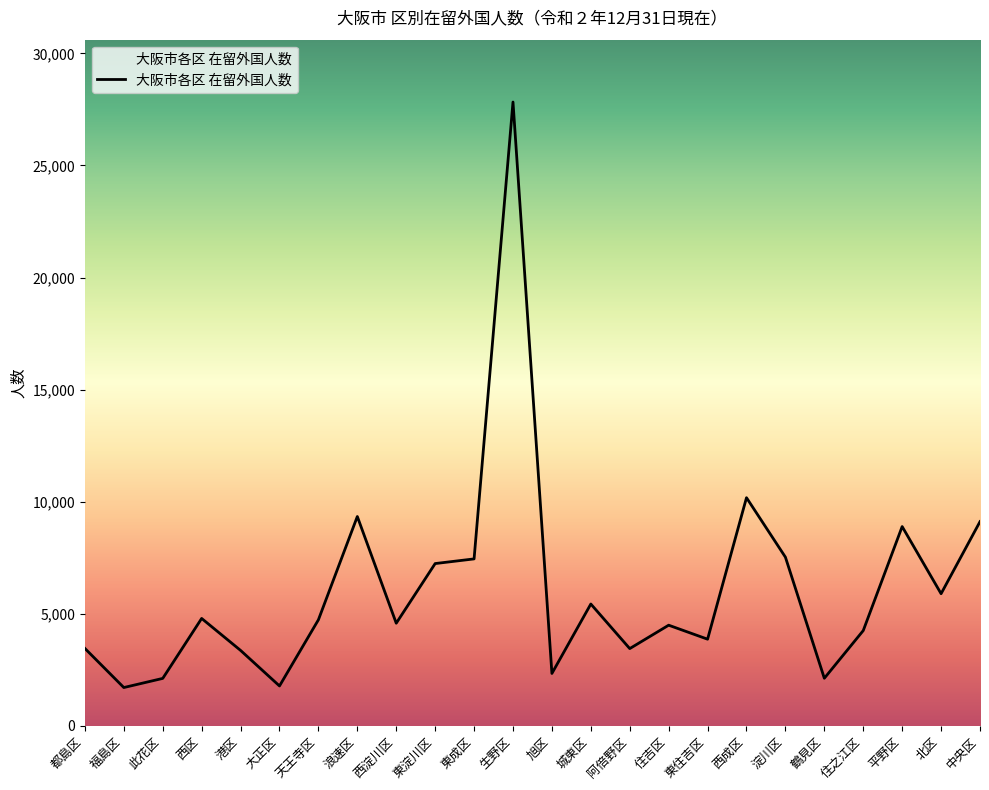

Count the number of categories in the chart.

24